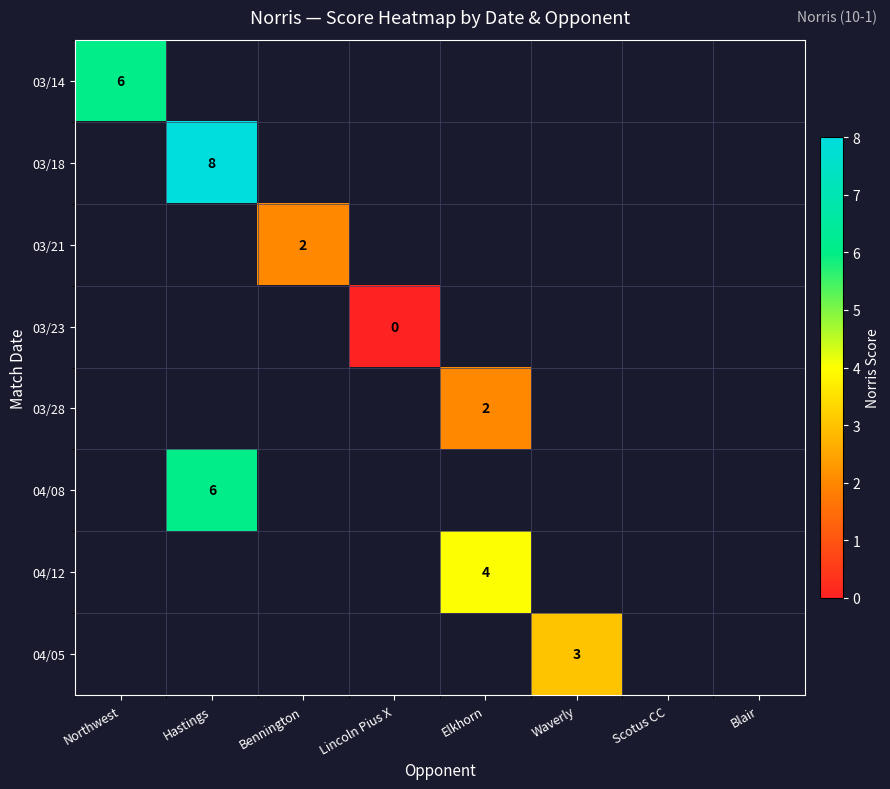

How many data points does each series have?

8